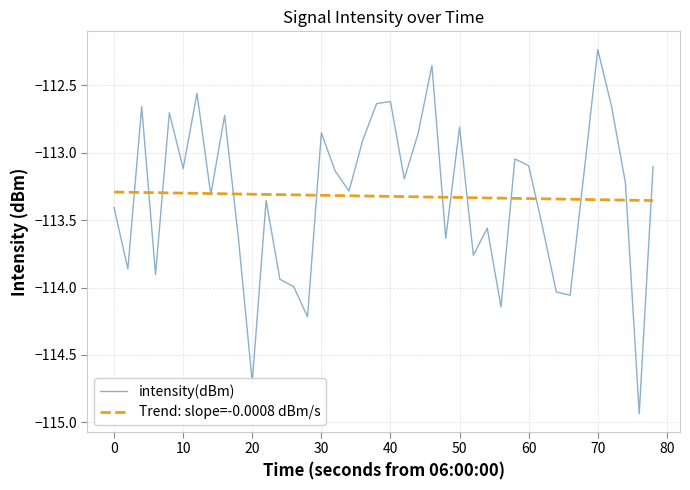

List the series in order of their peak value, lowest first.

Trend: slope=-0.0008 dBm/s, intensity(dBm)